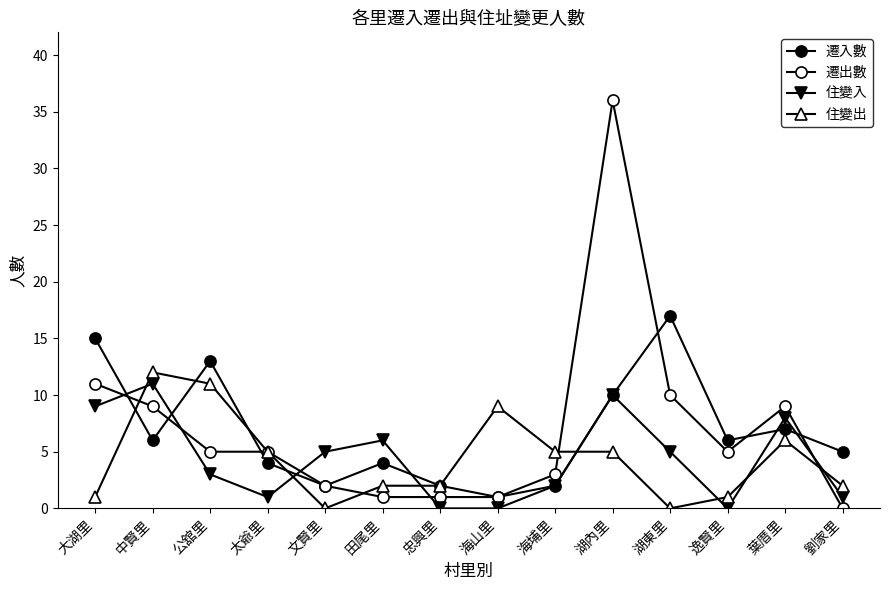

True or false: 遷入數 has a value of 18 at 公舘里.

False